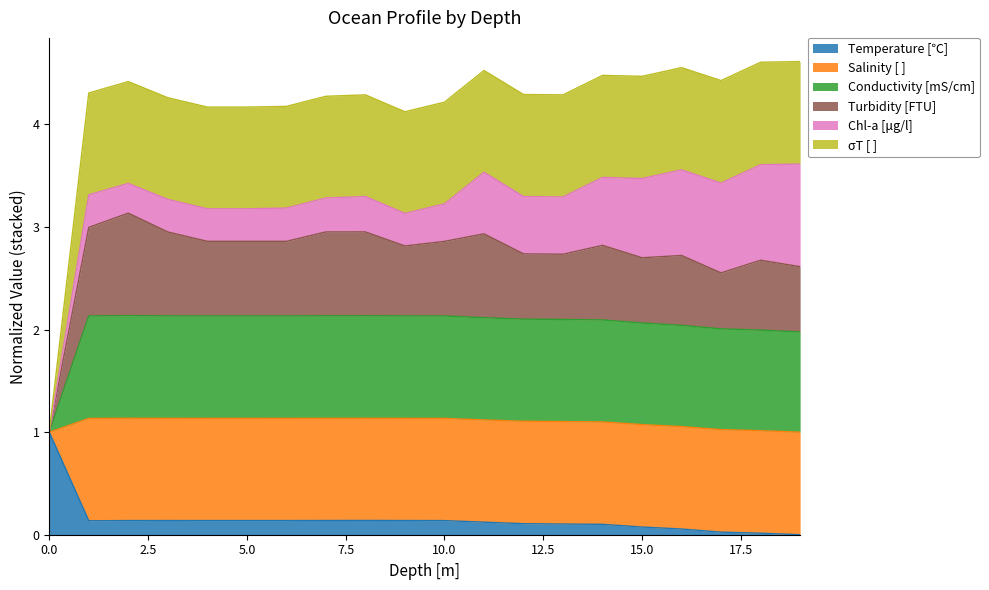

Is the value of Temperature [℃] at 11 greater than the value of Conductivity [mS/cm] at 4?

No